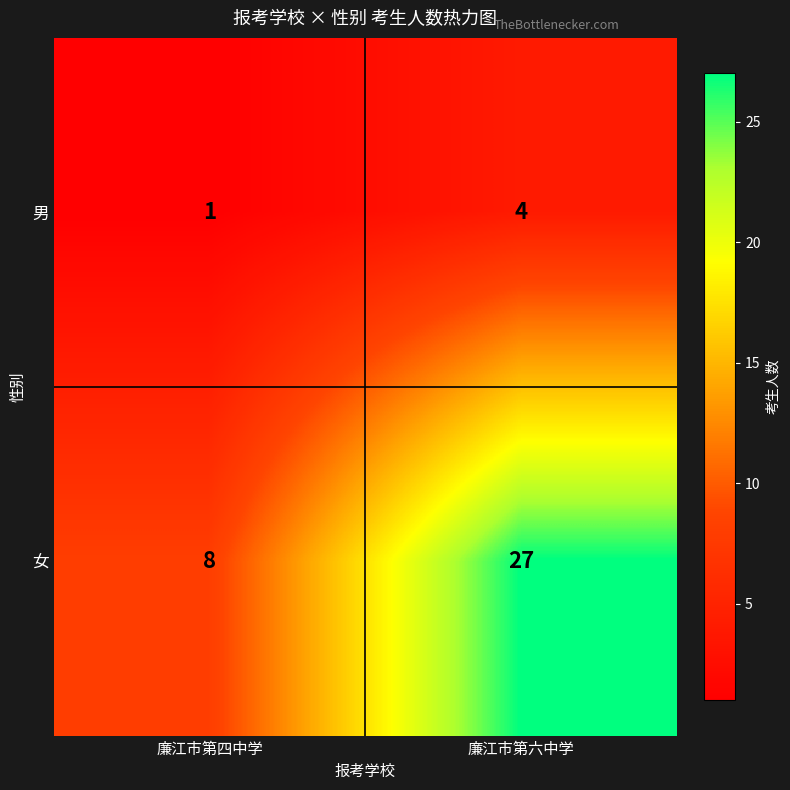

At how many categories does at least one series exceed 17?

1